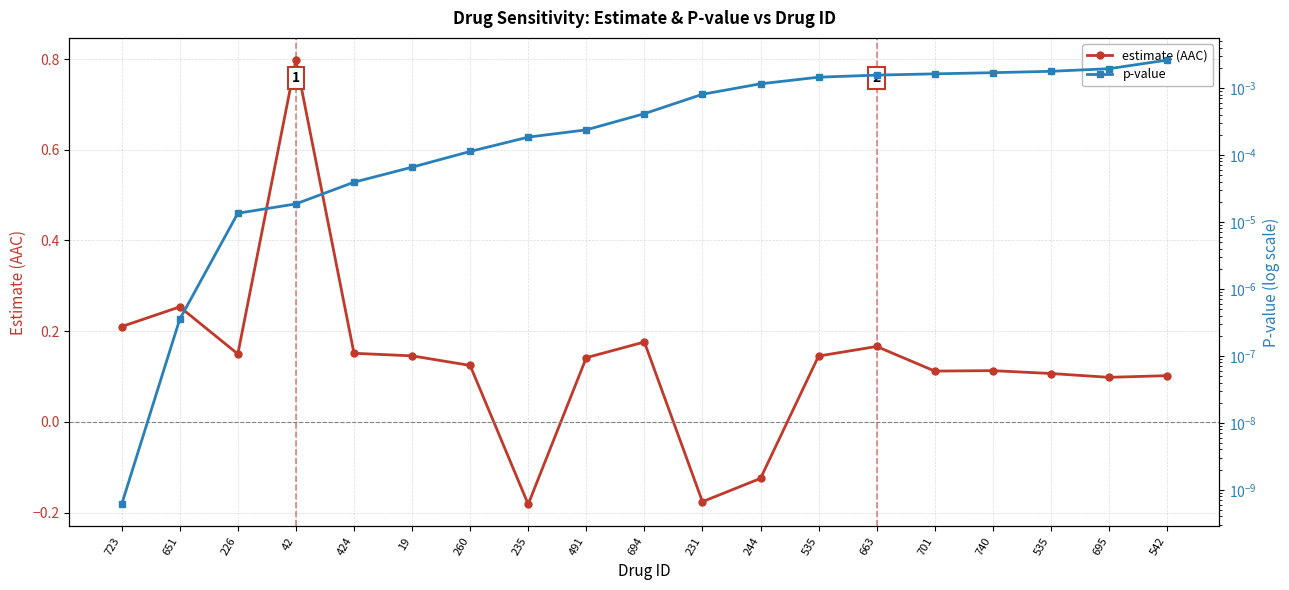

Reading right to left, what are all the values shown in this chart?

estimate (AAC): 0.1	0.1	0.1	0.1	0.1	0.2	0.1	-0.1	-0.2	0.2	0.1	-0.2	0.1	0.1	0.2	0.8	0.1	0.3	0.2
p-value: 0.0	0.0	0.0	0.0	0.0	0.0	0.0	0.0	0.0	0.0	0.0	0.0	0.0	0.0	0.0	0.0	0.0	0.0	0.0